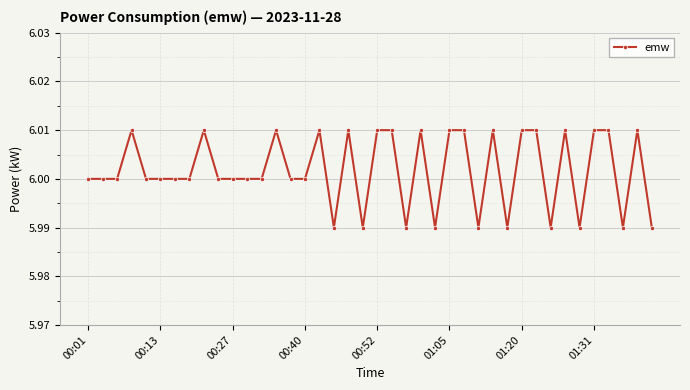

Does the chart display data point markers on the line(s)?

Yes